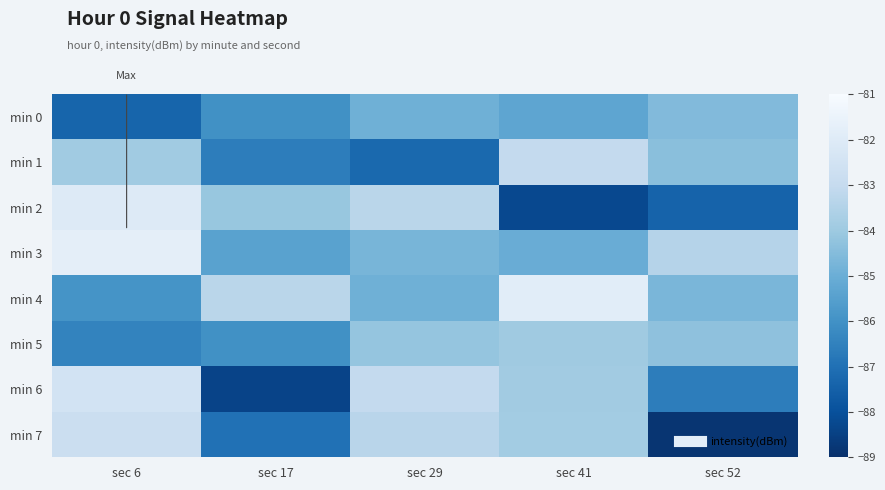

Which series changed the most between sec 41 and sec 52?

min 7